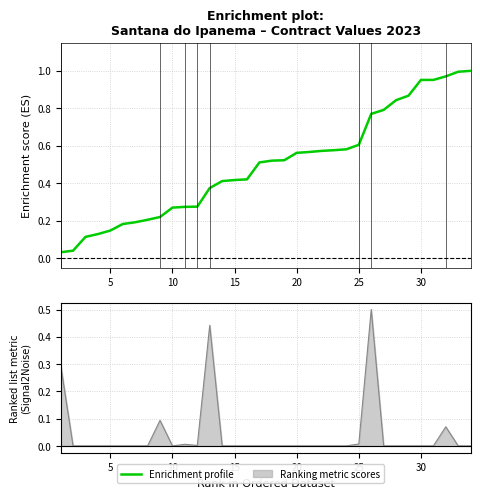

Count the number of categories in the chart.

34